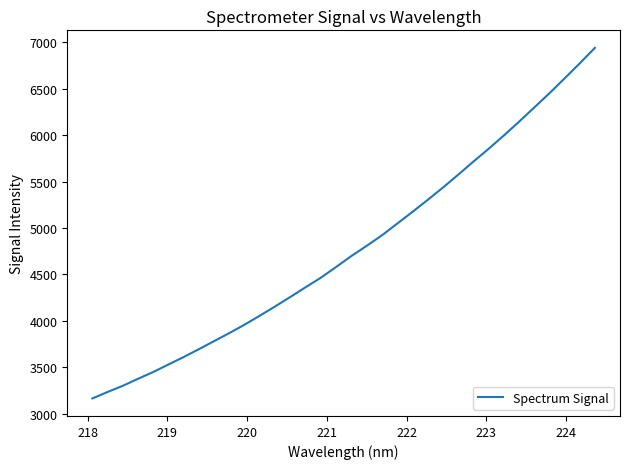

What is the maximum value shown in the chart?

6942.0